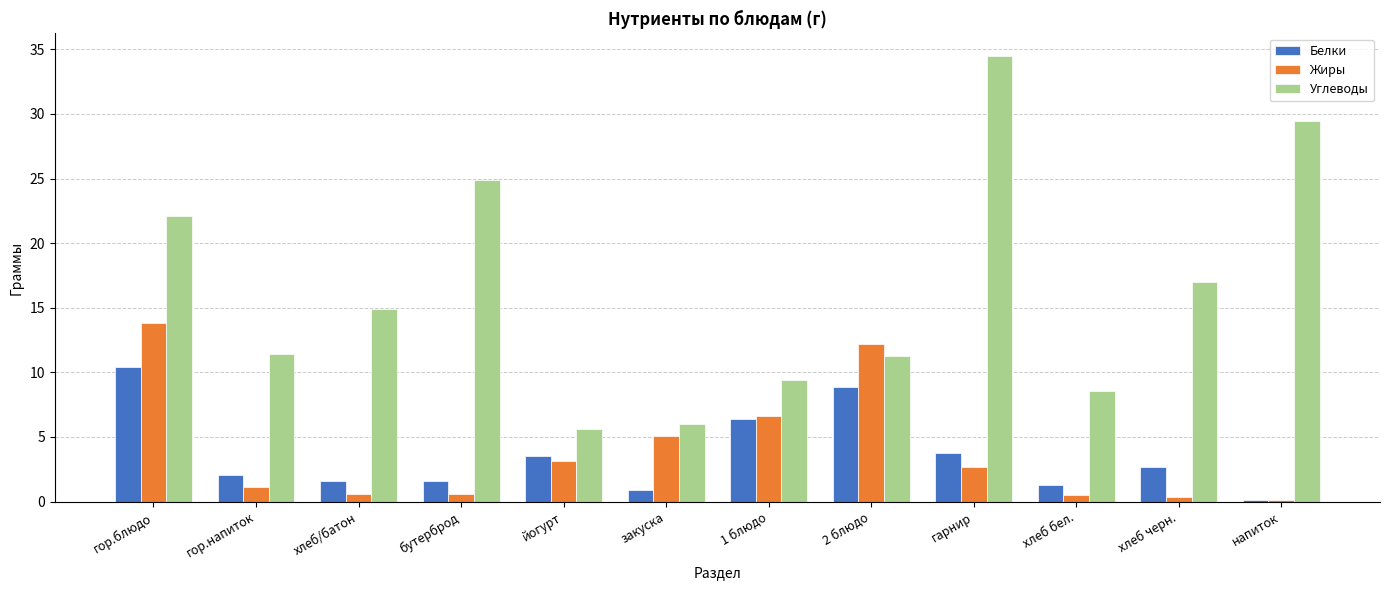

What is the sum of all Углеводы values?

195.1